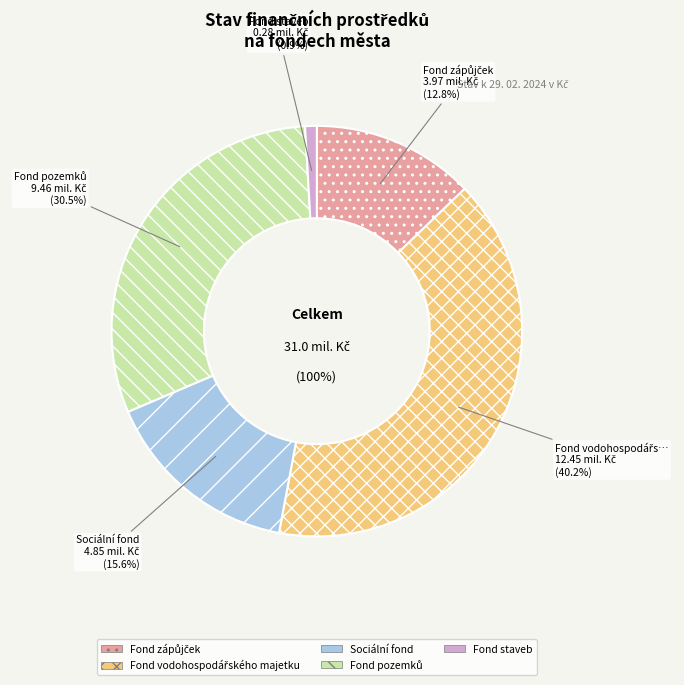

What is the change in value from Sociální fond to Fond pozemků?

+4614044.4